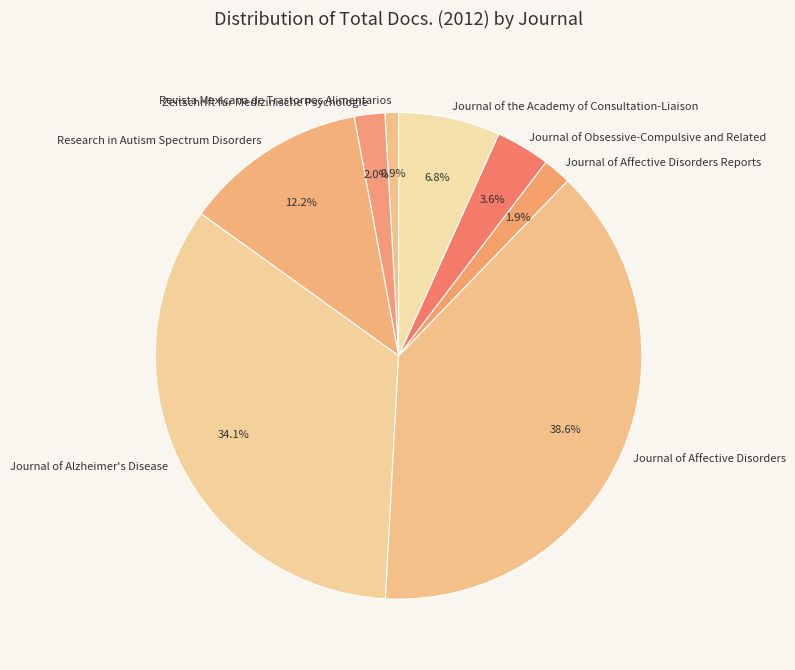

Approximately how many times larger is the value at Research in Autism Spectrum Disorders compared to Revista Mexicana de Trastornos Alimentarios?

13.5